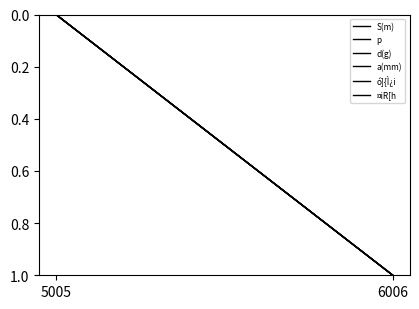

Reading right to left, what are all the values shown in this chart?

S(m): 6006=1	5005=0
p: 6006=1	5005=0
d(g): 6006=1	5005=0
a(mm): 6006=1	5005=0
ó]{Ì¿i: 6006=1	5005=0
¤iR[h: 6006=1	5005=0